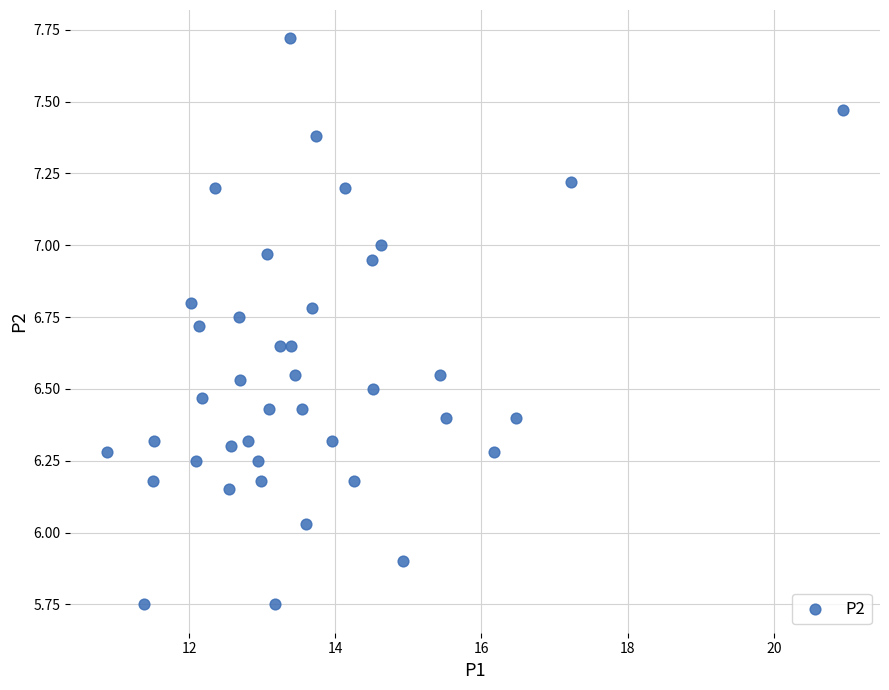

What is the range of Y values (max minus min)?

2.0